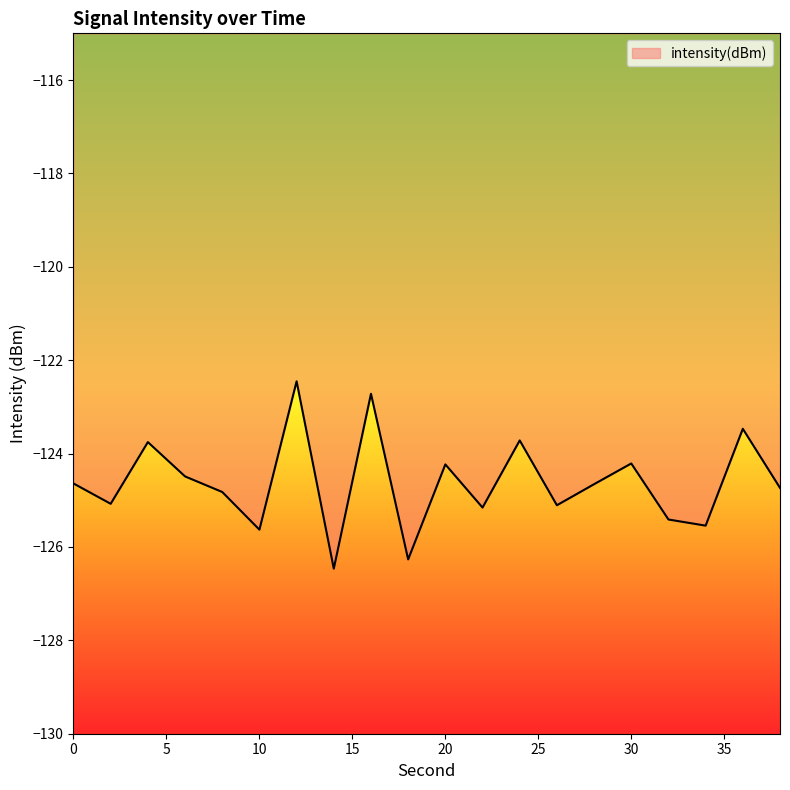

How many lines are shown in the chart?

1